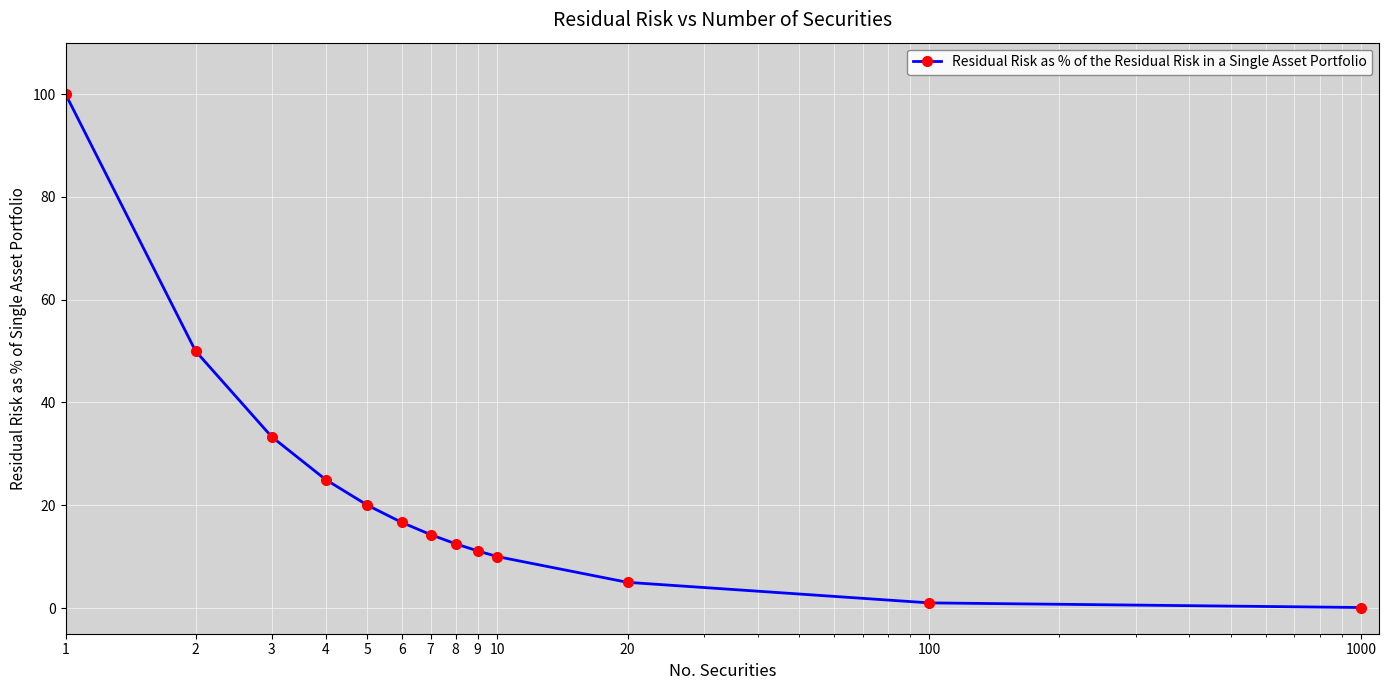

How many distinct data groups are displayed?

1